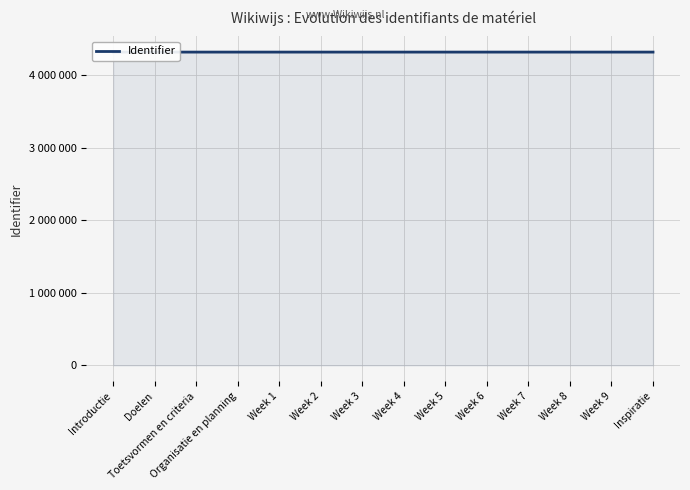

Which label corresponds to the smallest value in the chart?

Introductie